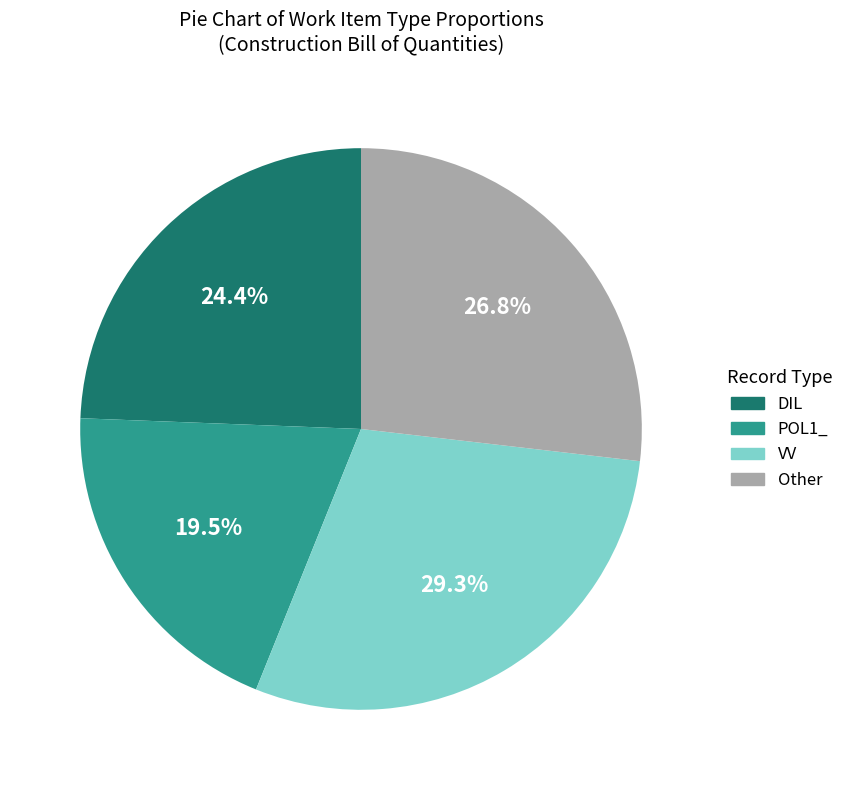

Rank the categories by value from highest to lowest.

VV, Other, DIL, POL1_